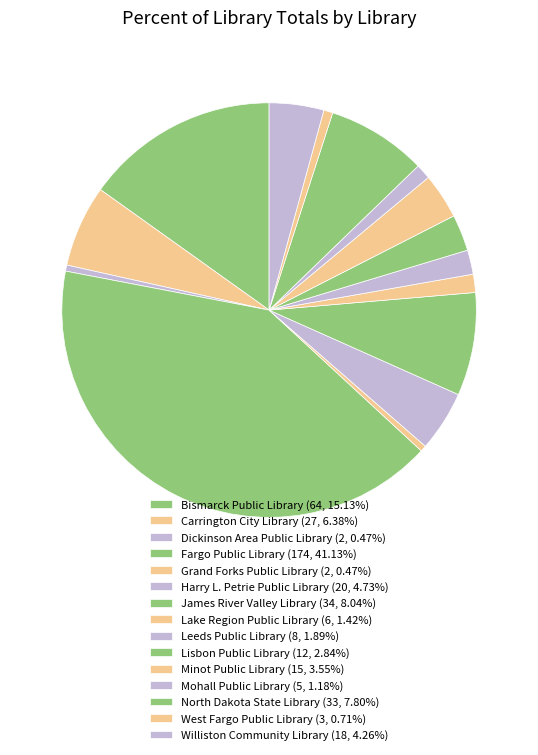

What is the change in value from Carrington City Library to Harry L. Petrie Public Library?

-7